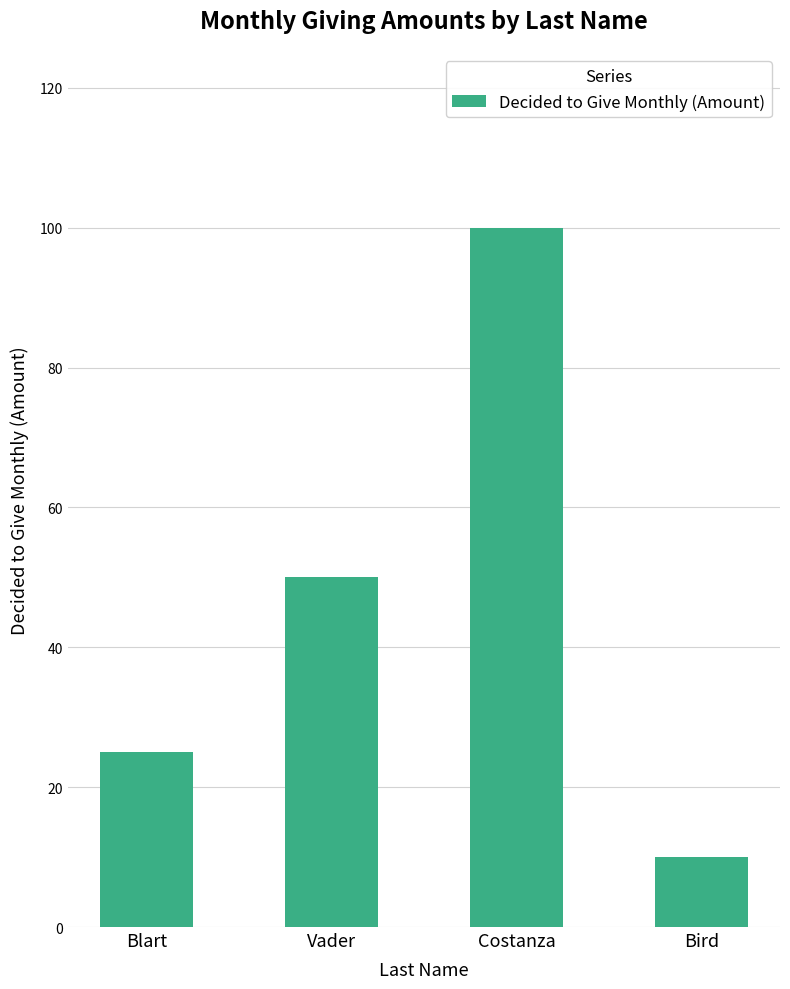

Which category has the lowest value across all series?

Bird